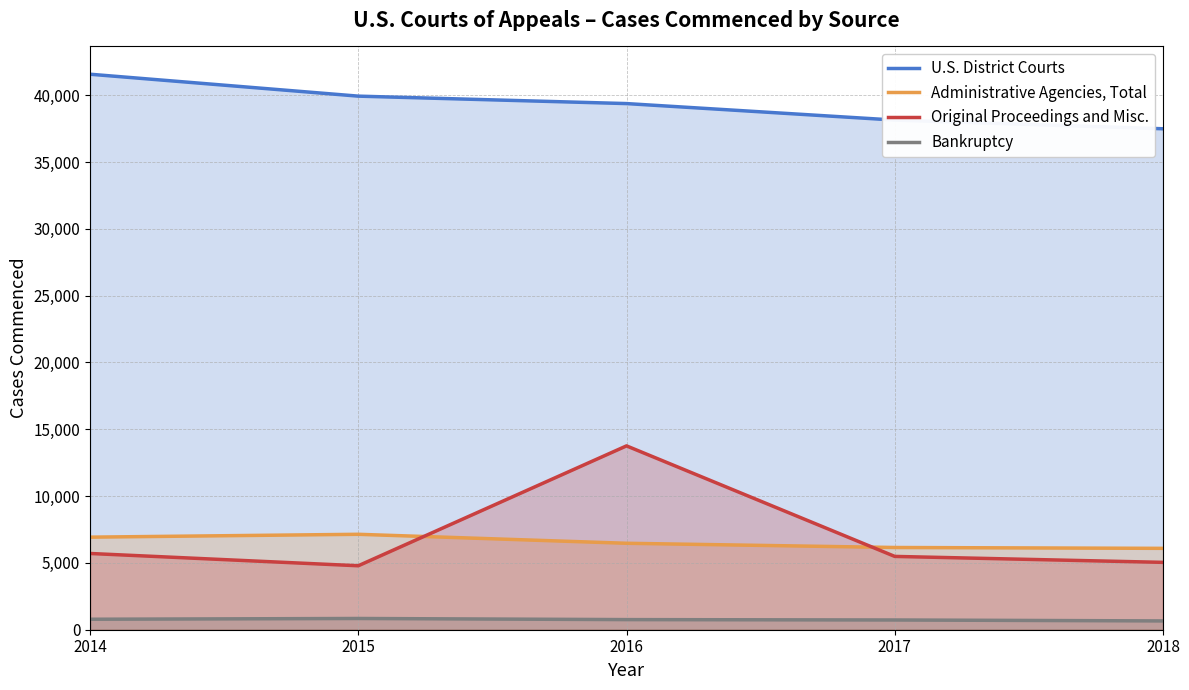

Rank the categories by Bankruptcy value from highest to lowest.

2015, 2014, 2016, 2017, 2018